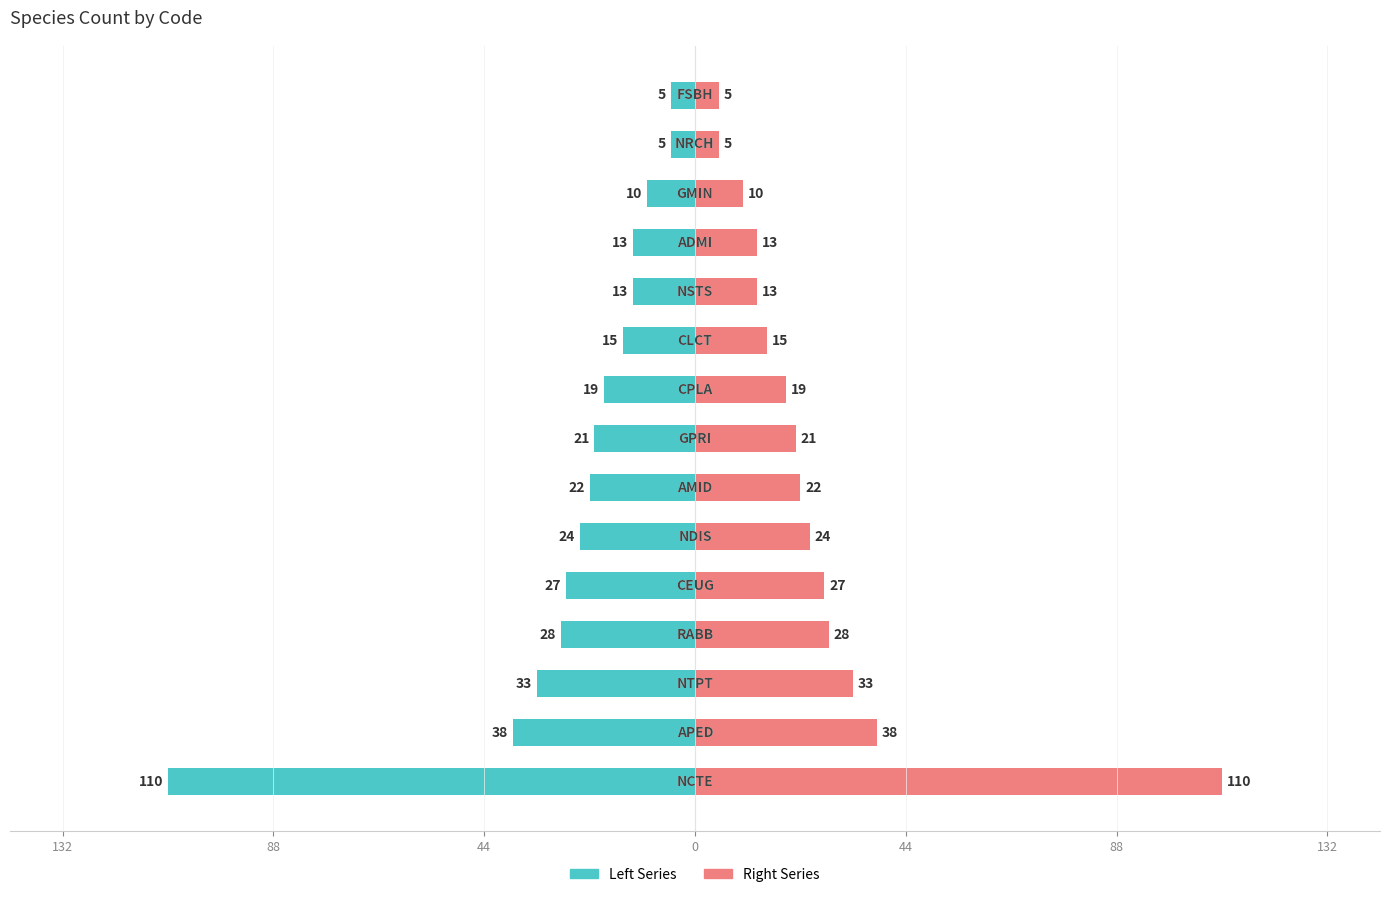

At how many categories does at least one series exceed -71?

15